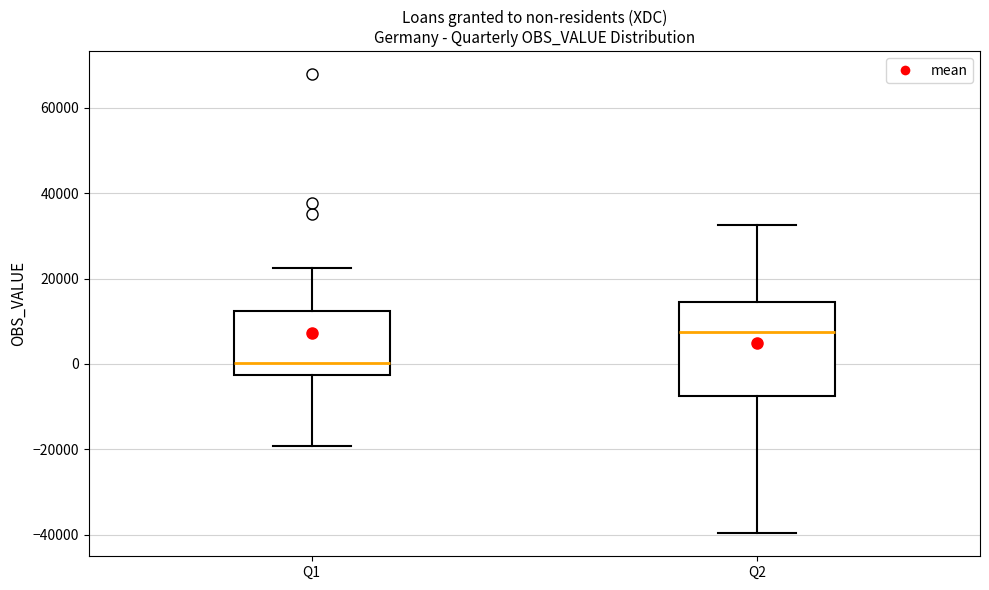

Which box is the tallest, from its lower edge to its upper edge?

Q2